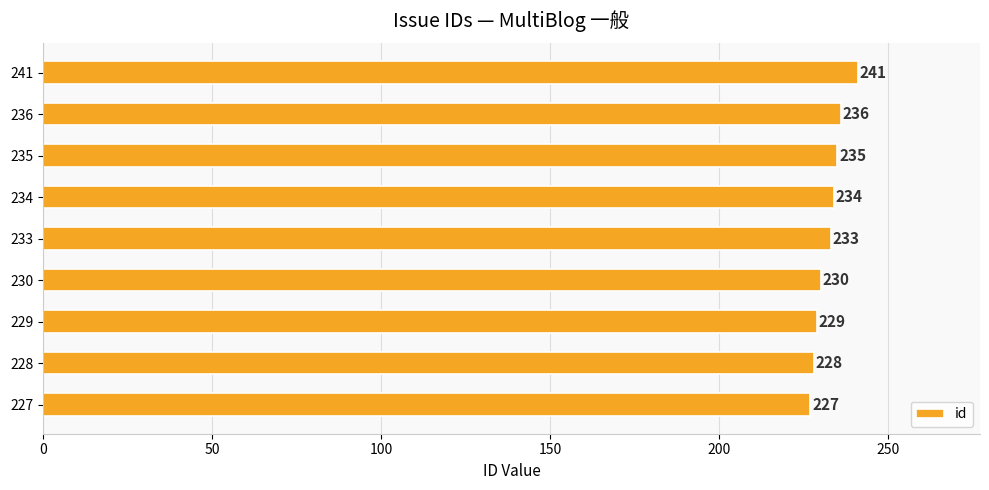

List the labels in order of value, largest first.

241, 236, 235, 234, 233, 230, 229, 228, 227